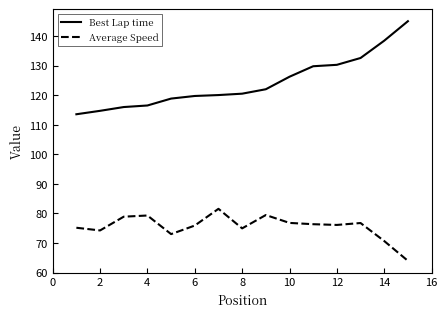

Rank the series by their average value, from highest to lowest.

Best Lap time, Average Speed